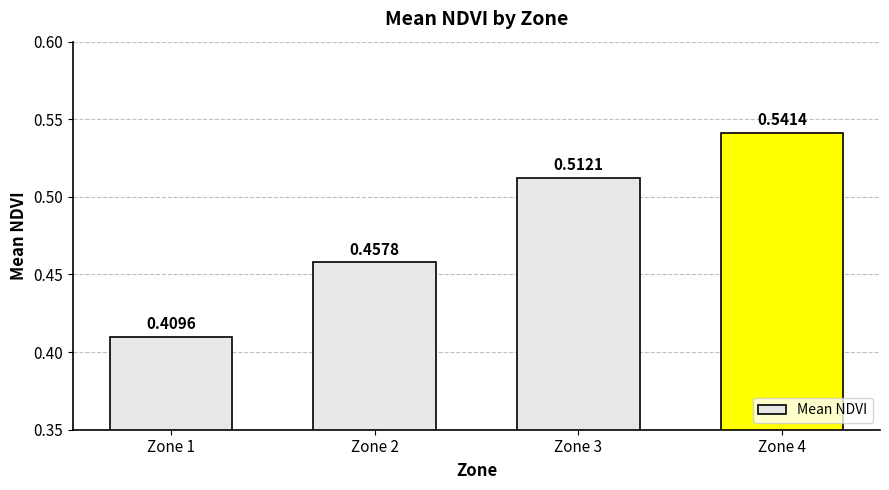

Does the chart contain stacked bars?

No